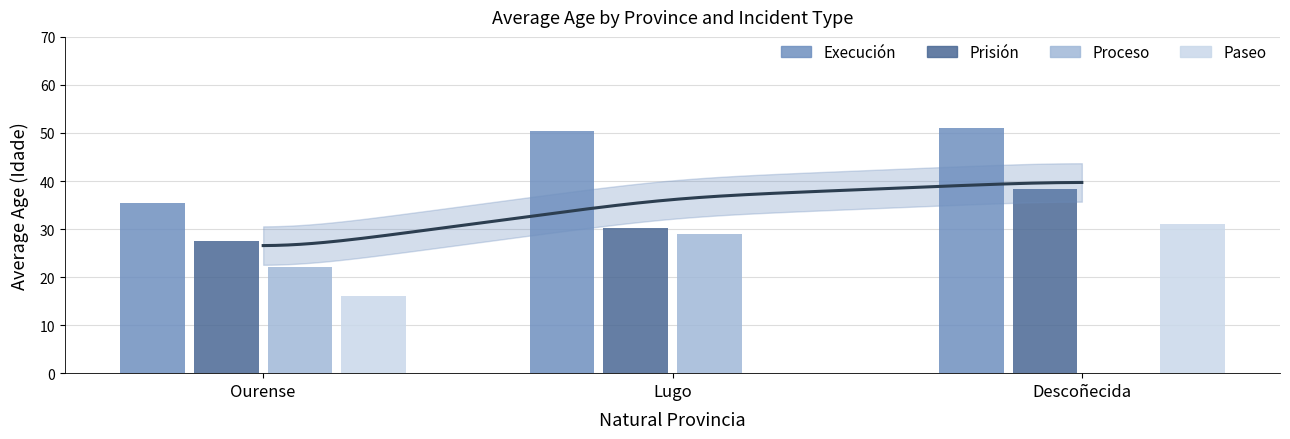

Rank the series at Ourense from highest to lowest value.

Execución, Prisión, Proceso, Paseo